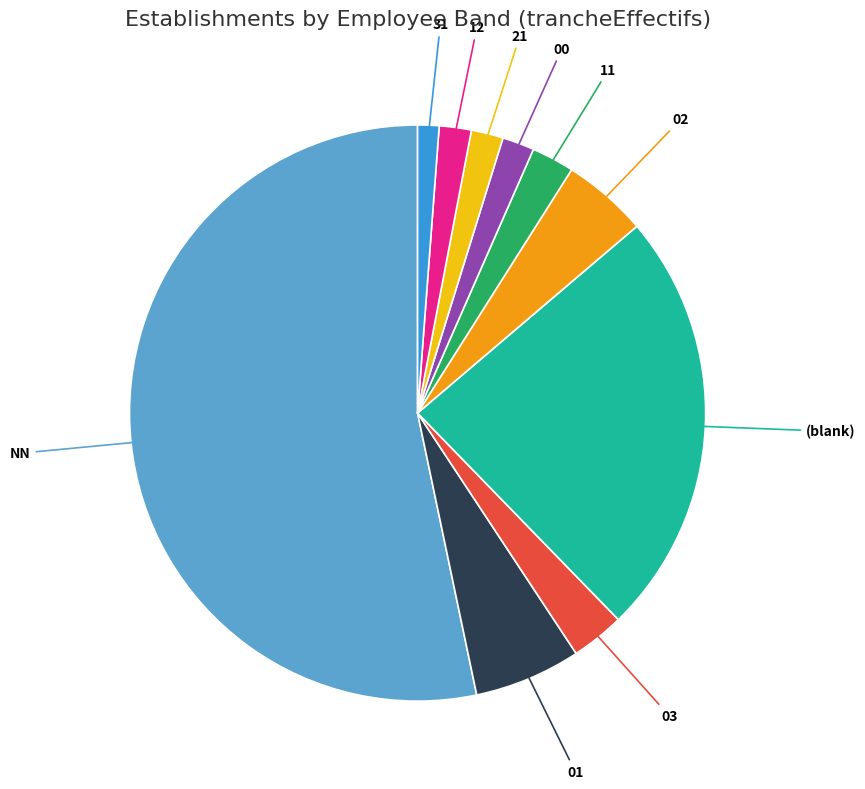

Combined, do NN and 21 account for over 50%?

Yes